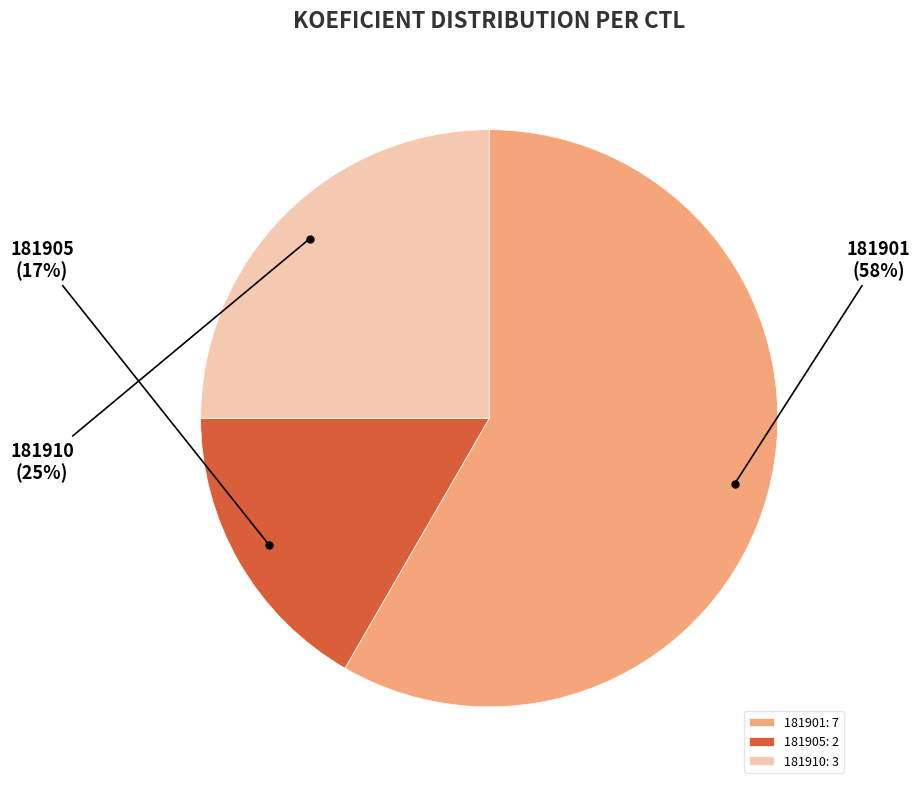

How many slices are in this pie chart?

3